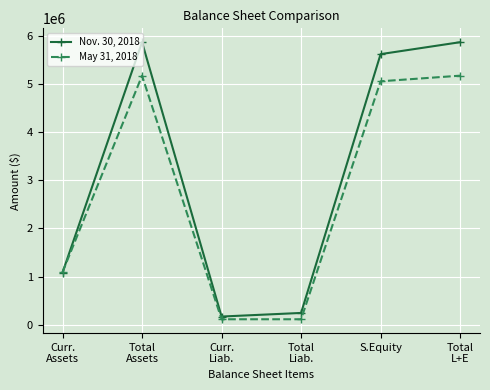

Is this an area chart (filled region under the line)?

No